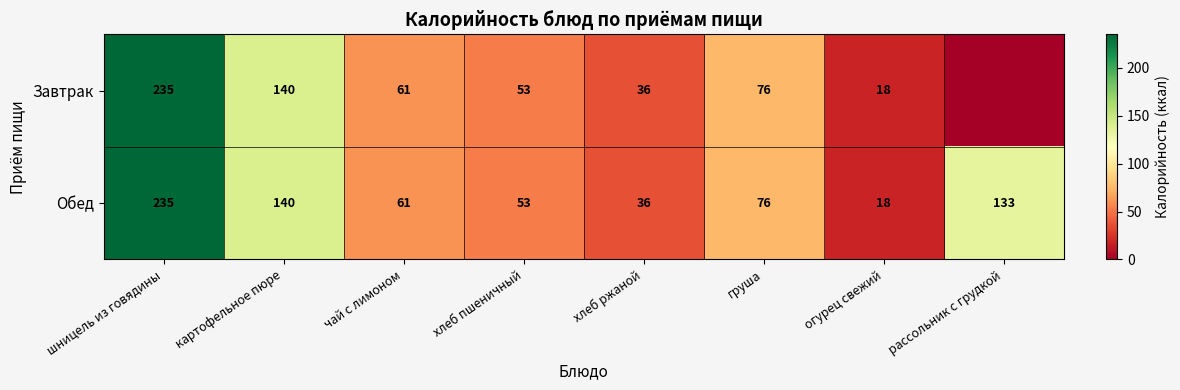

What is the sum of the Обед values at шницель из говядины and хлеб ржаной?

271